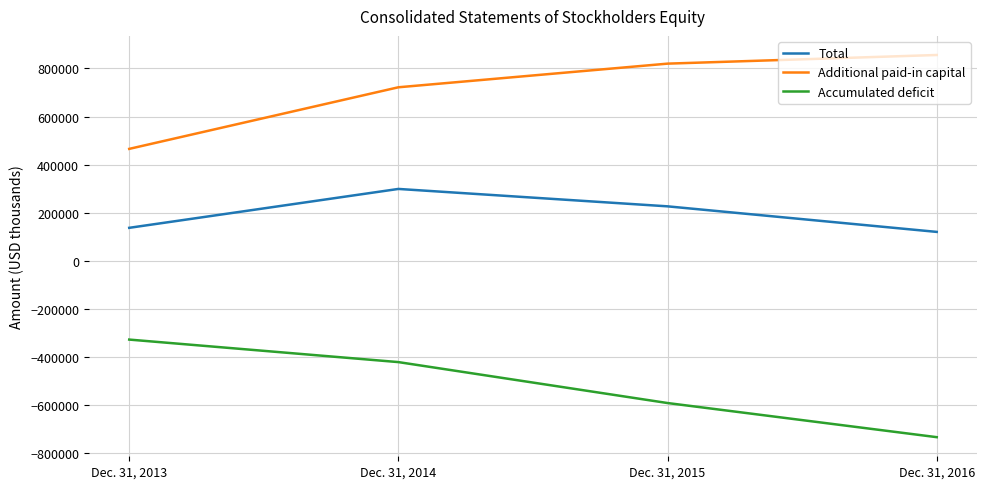

What is the minimum value shown in the chart?

-735108